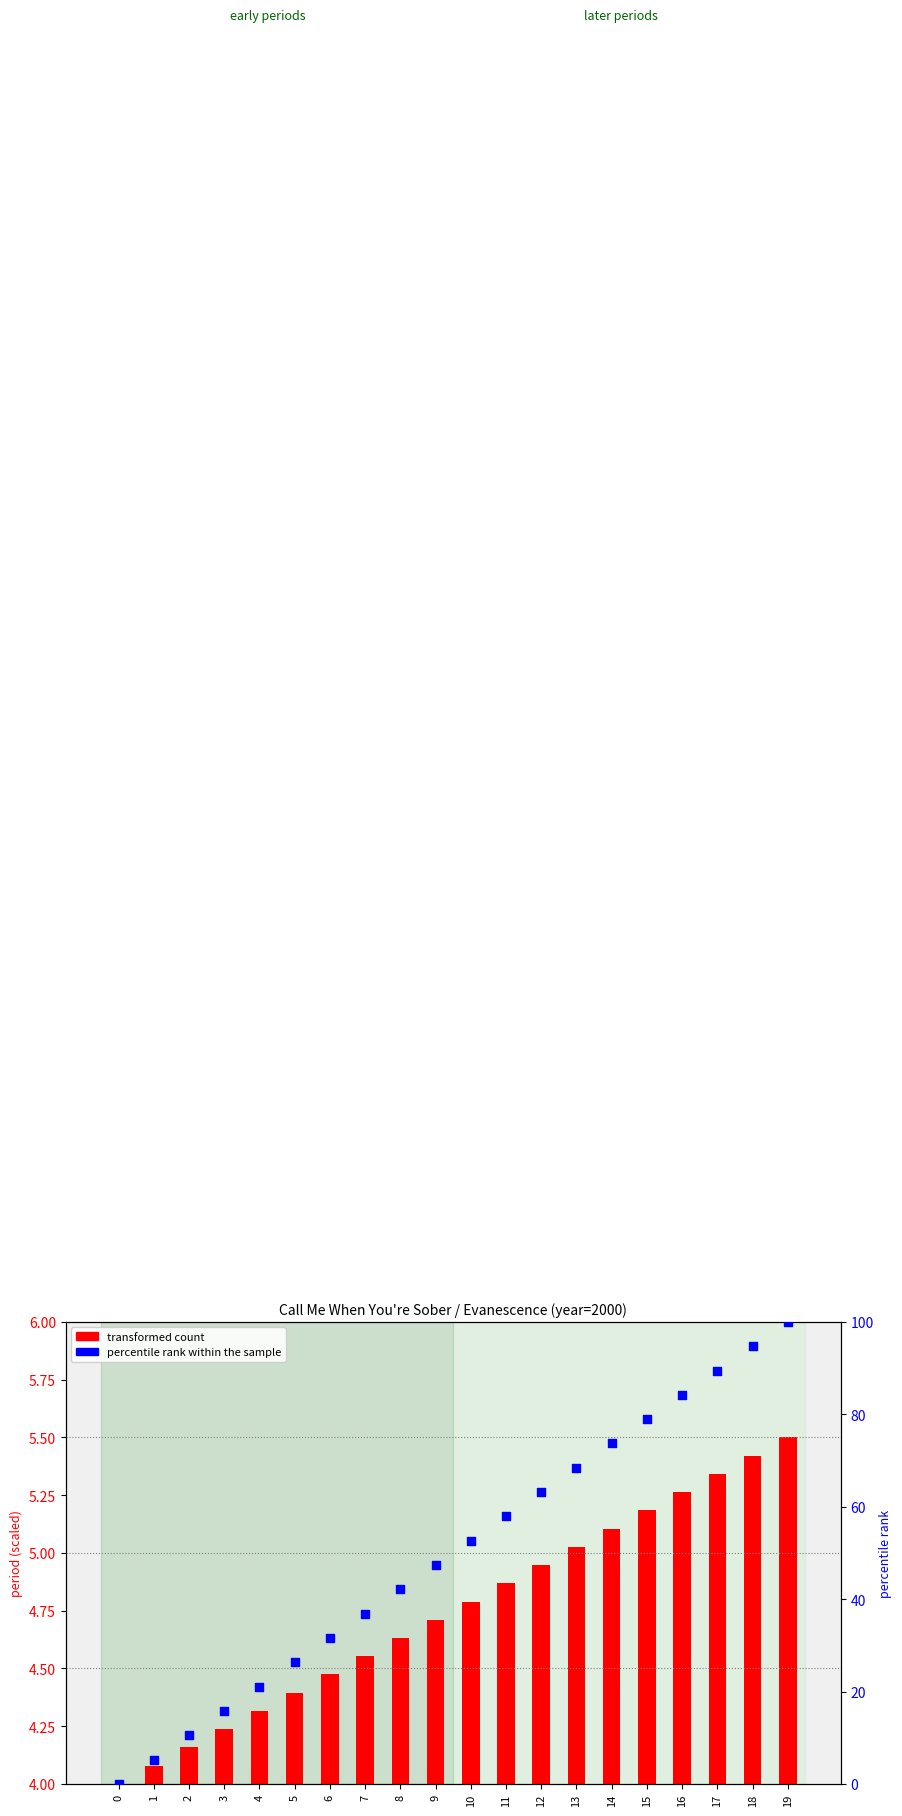

Is the value of percentile rank within the sample at 19 greater than the value of transformed count at 6?

Yes